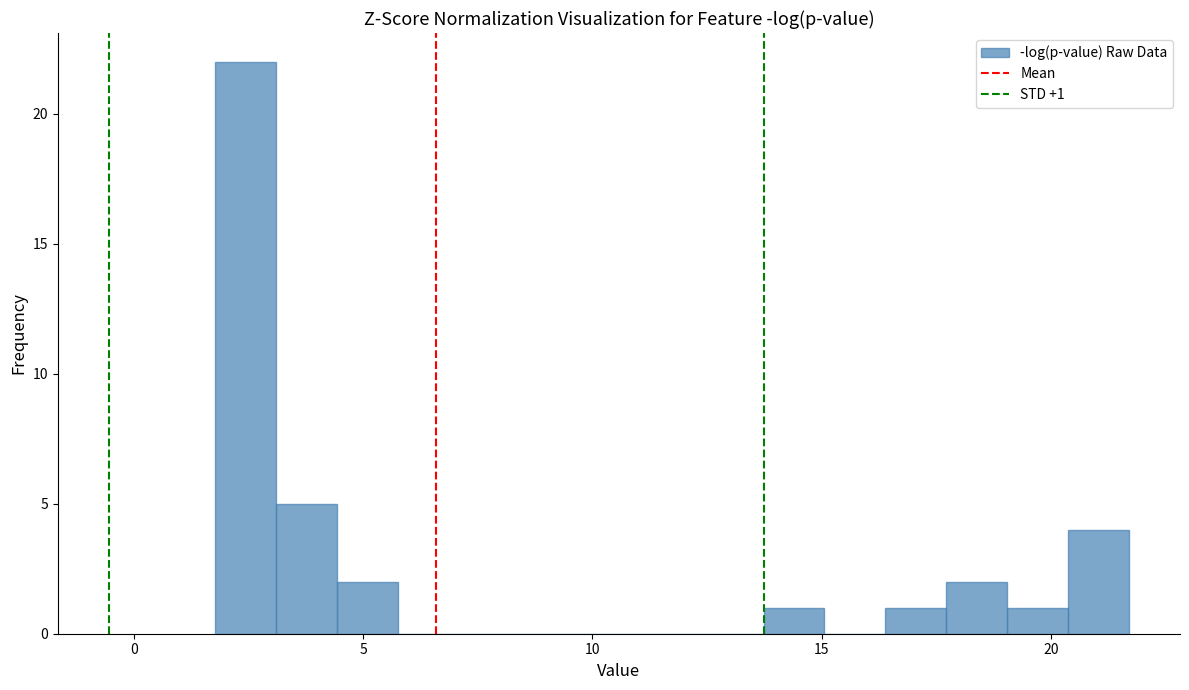

Read against the x-axis, roughly where is the centre of the tallest bar?

2.5